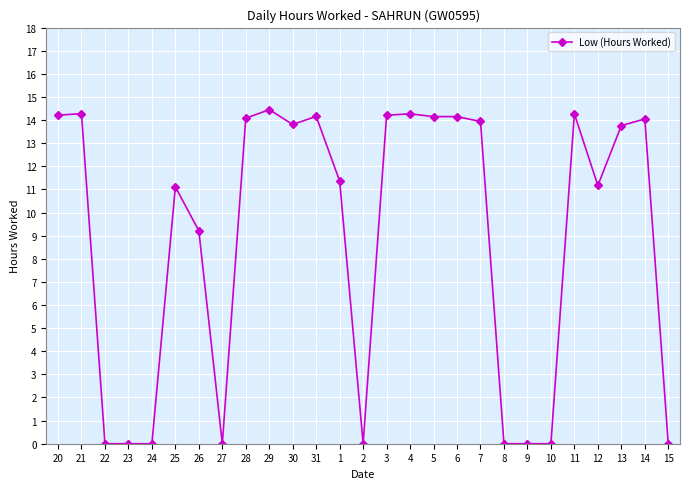

True or false: there are more than 1 points higher than both neighbors.

True